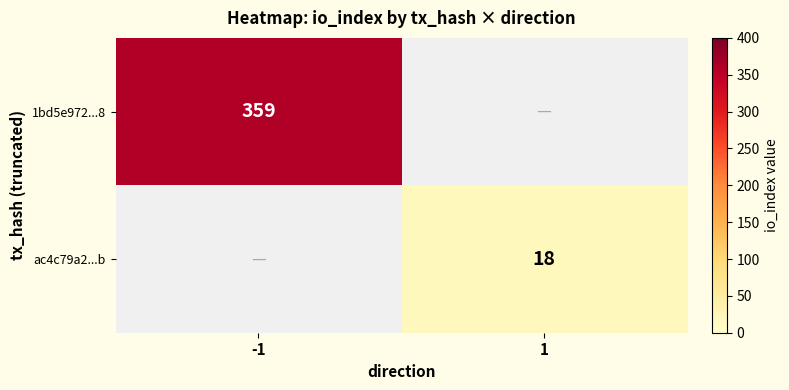

True or false: 1bd5e972...8 has a value of 359 at -1.

True